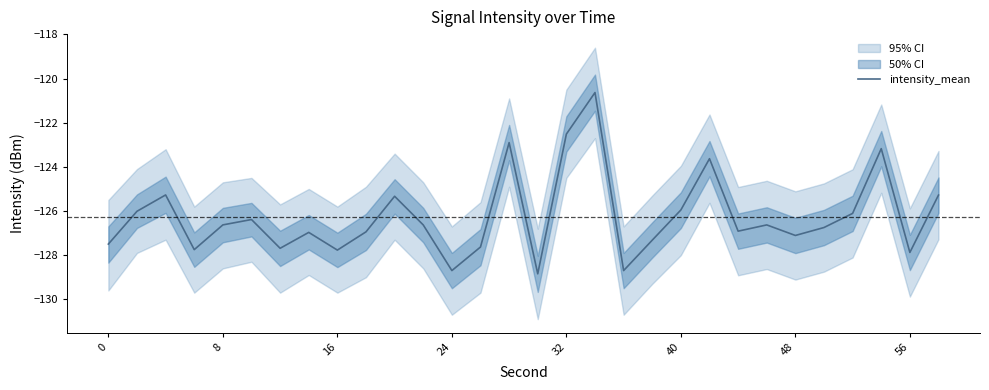

How many data points are less than -126?

21